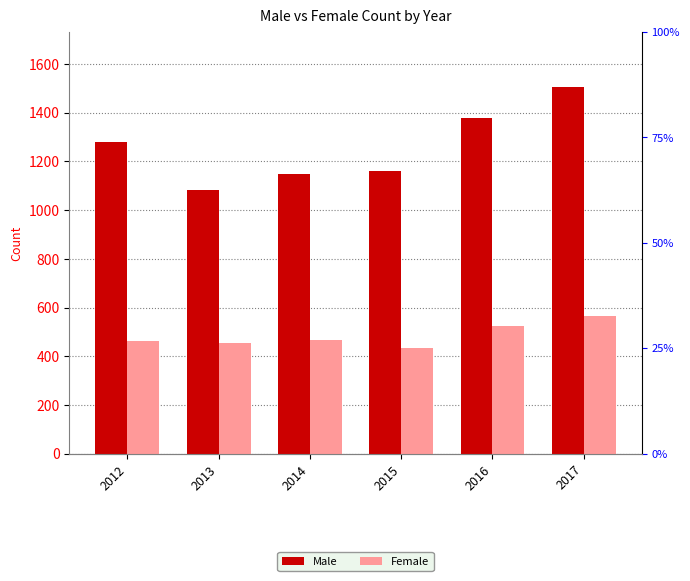

At how many categories does at least one series exceed 601?

6